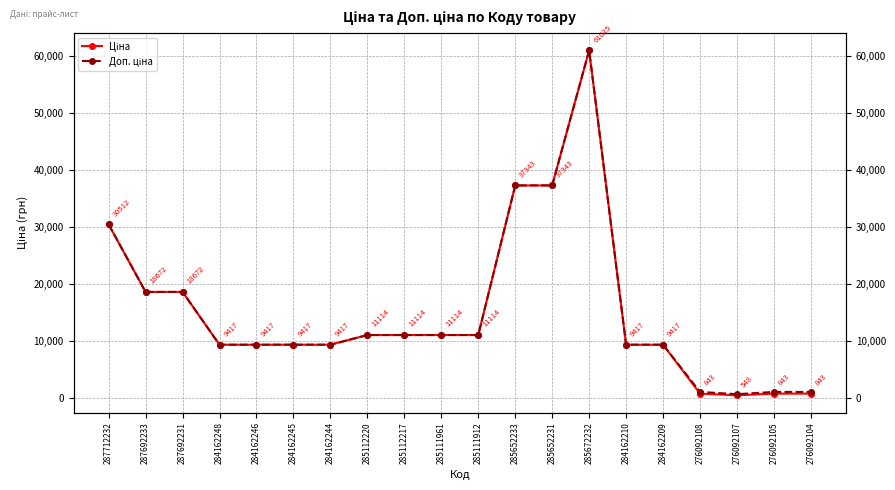

List the labels in order of Доп. ціна value, smallest first.

276092107, 276092108, 276092105, 276092104, 284162248, 284162246, 284162245, 284162244, 284162210, 284162209, 285112220, 285112217, 285111961, 285111912, 287692233, 287692231, 287712232, 285652233, 285652231, 285672232